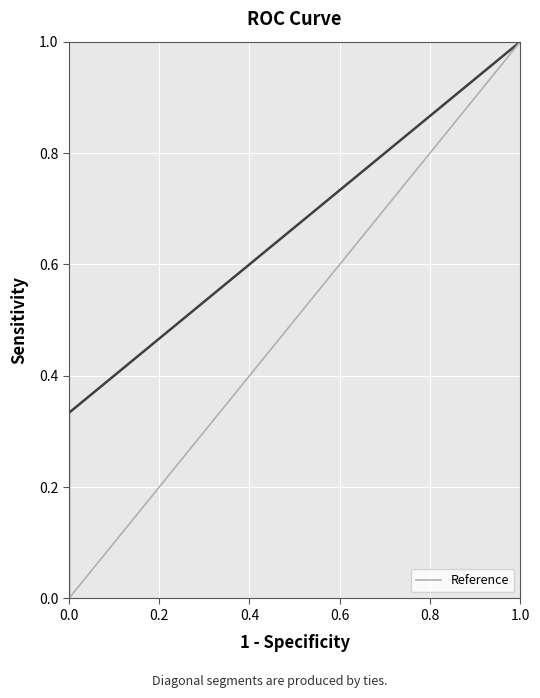

Is it true that the value at 1.0 is 1?

False